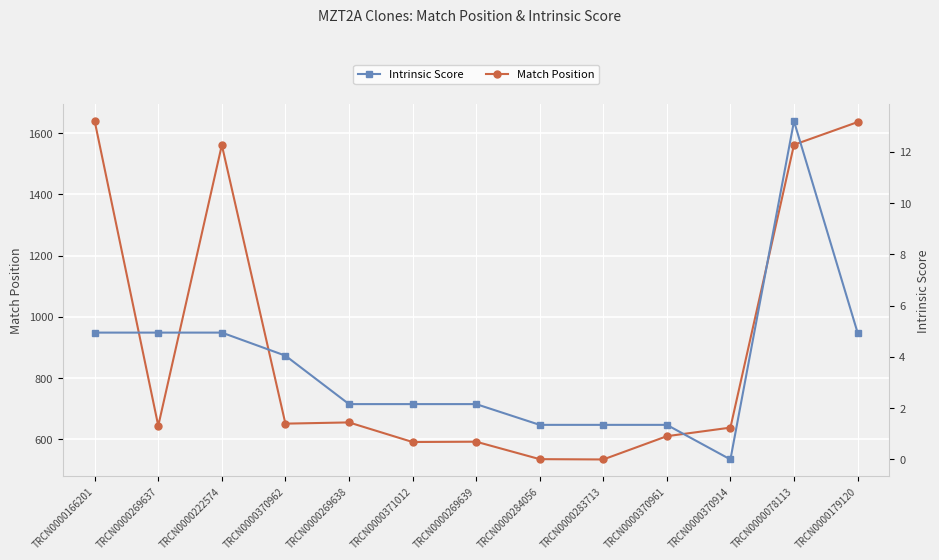

True or false: Match Position and Intrinsic Score cross at least once.

False